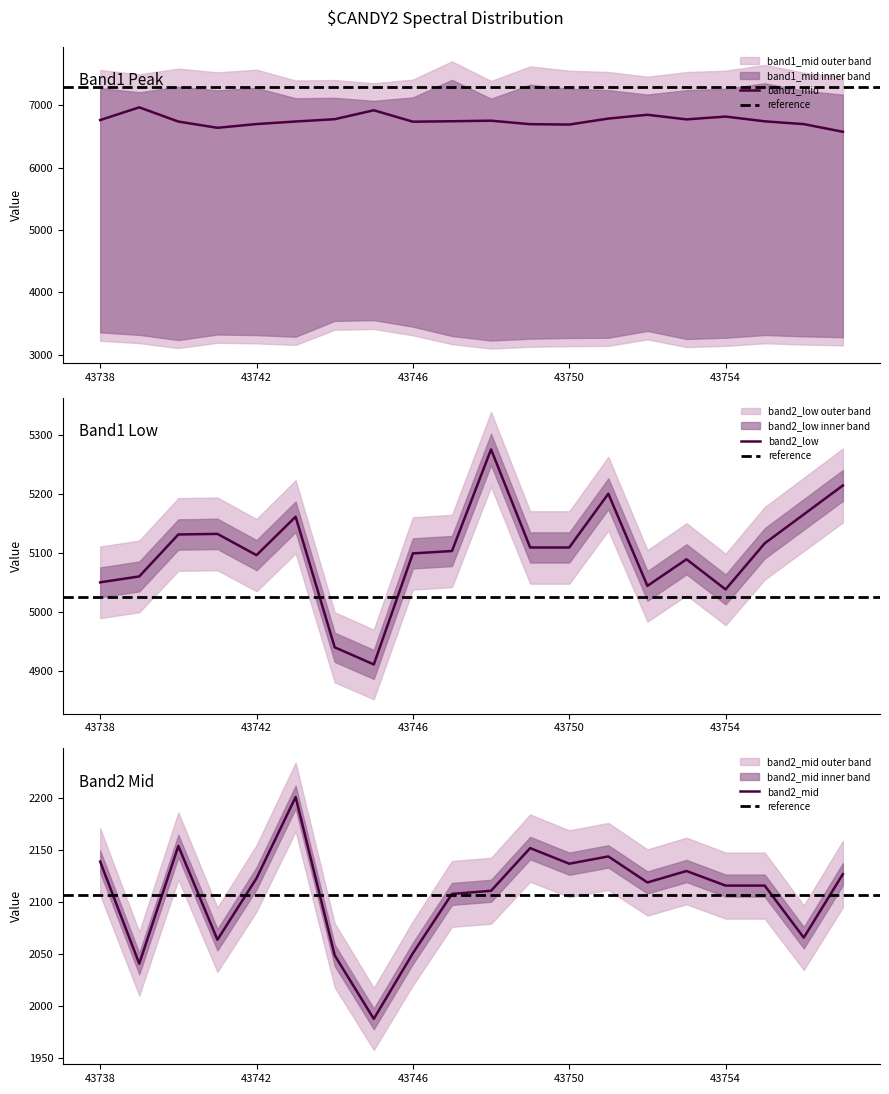

Rank the series by their average value, from highest to lowest.

band1_mid, band2_low, band2_mid